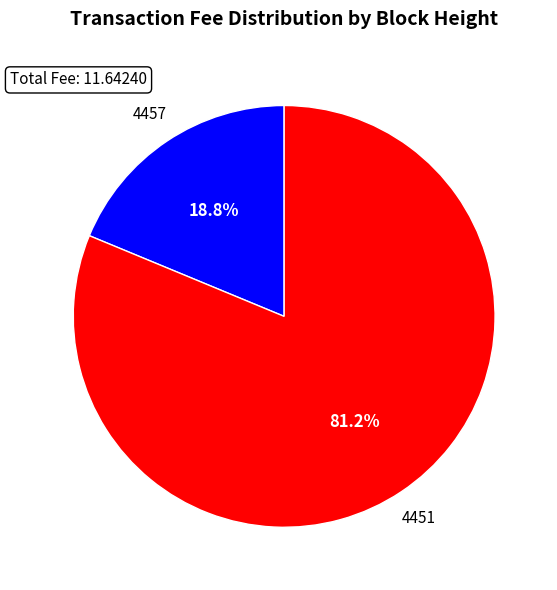

Which slice represents more than half of the pie?

4451